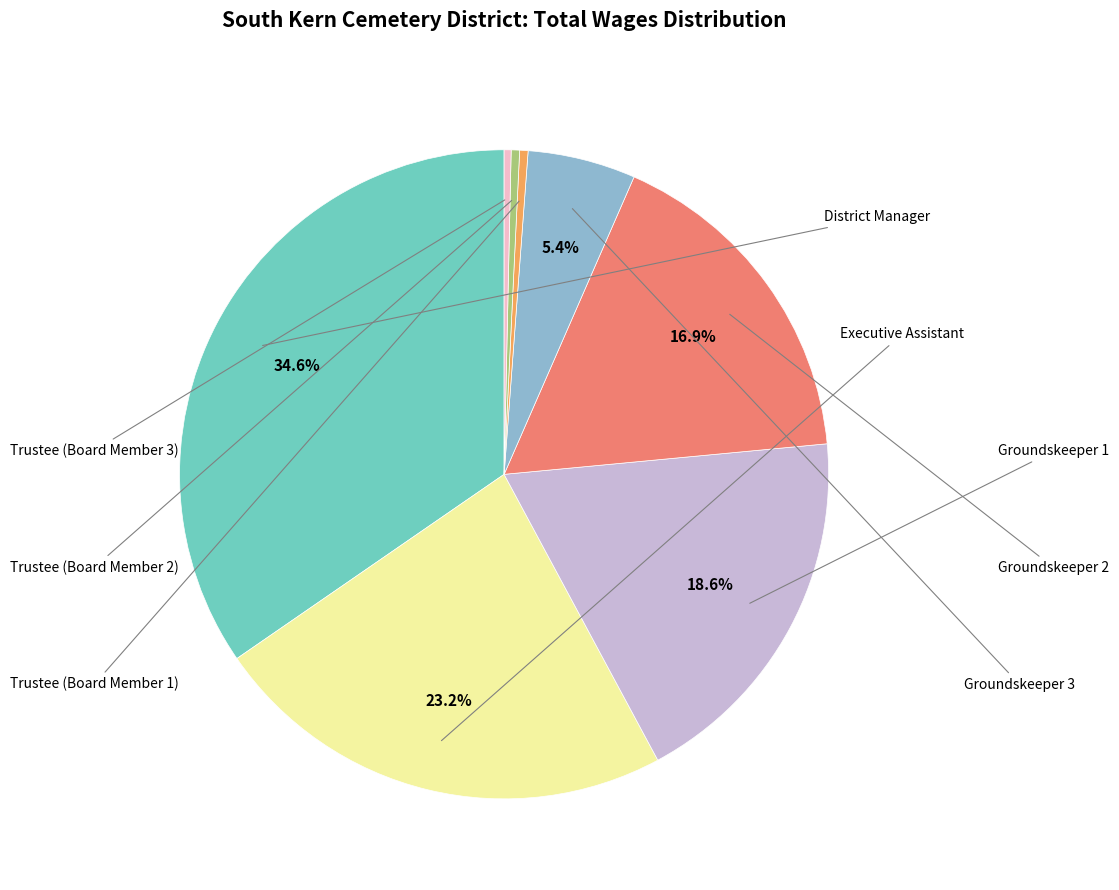

To the nearest percent, what is the difference between the largest and smallest slice percentages?

34%